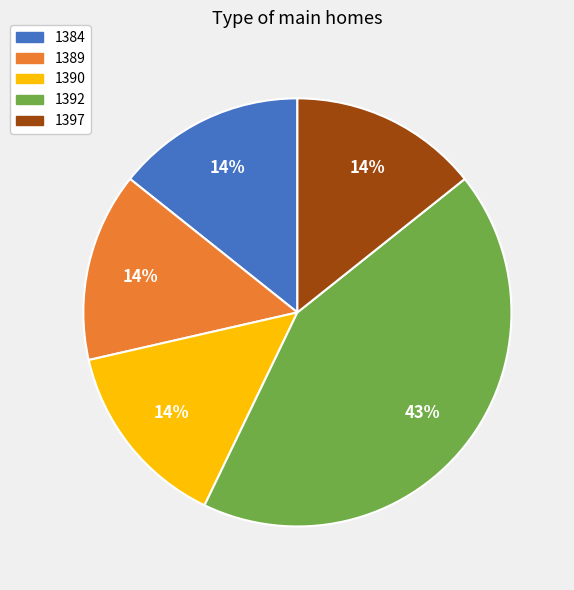

How many slices are in this pie chart?

5